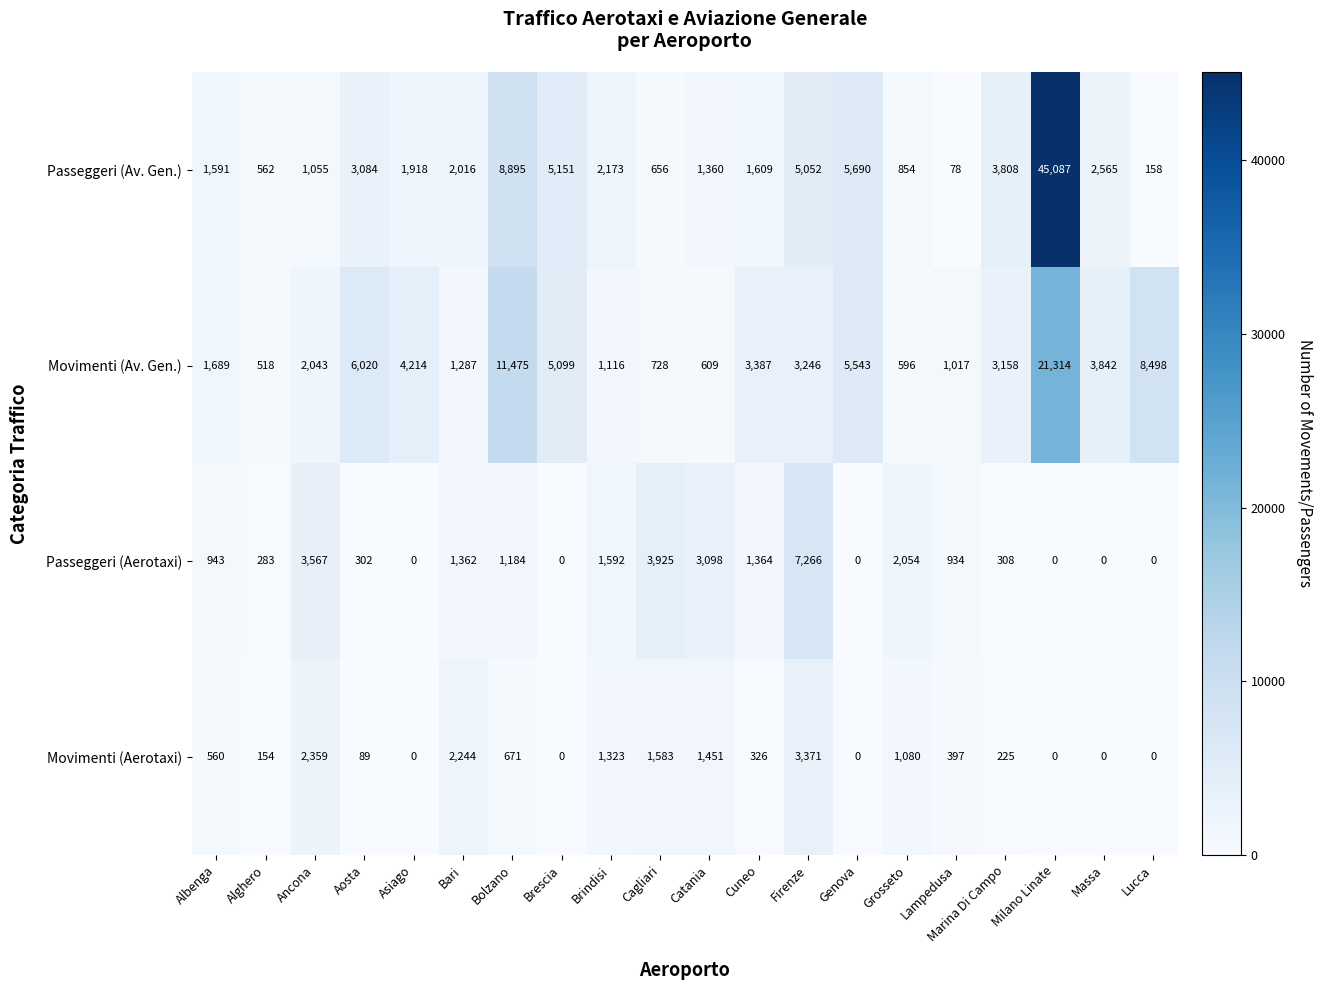

Which series has the widest spread of values?

Passeggeri (Av. Gen.)